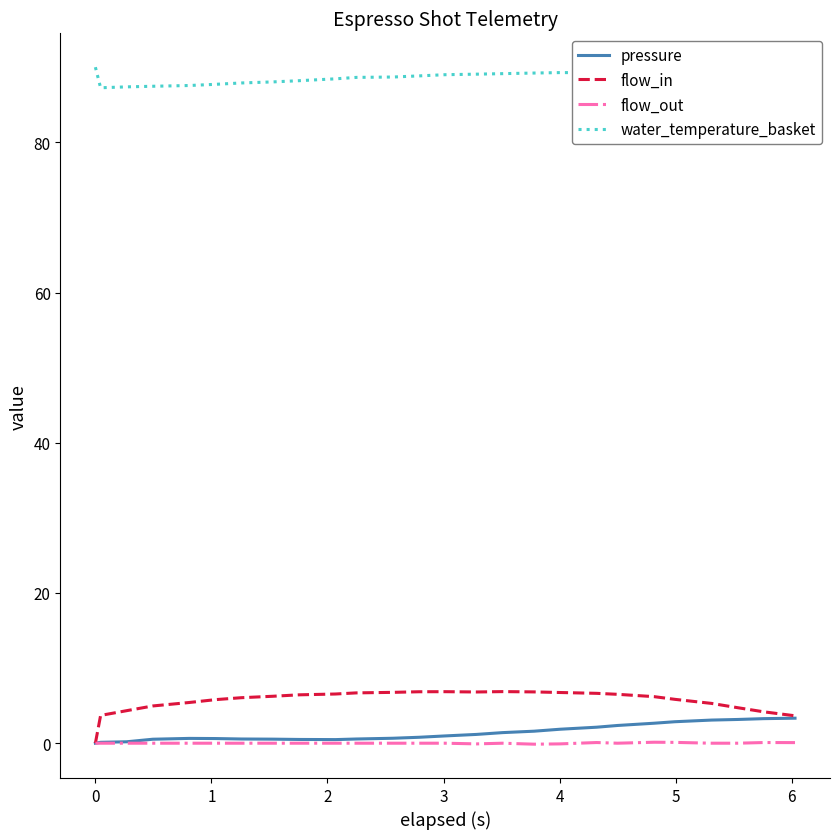

What is the maximum value shown in the chart?

90.0